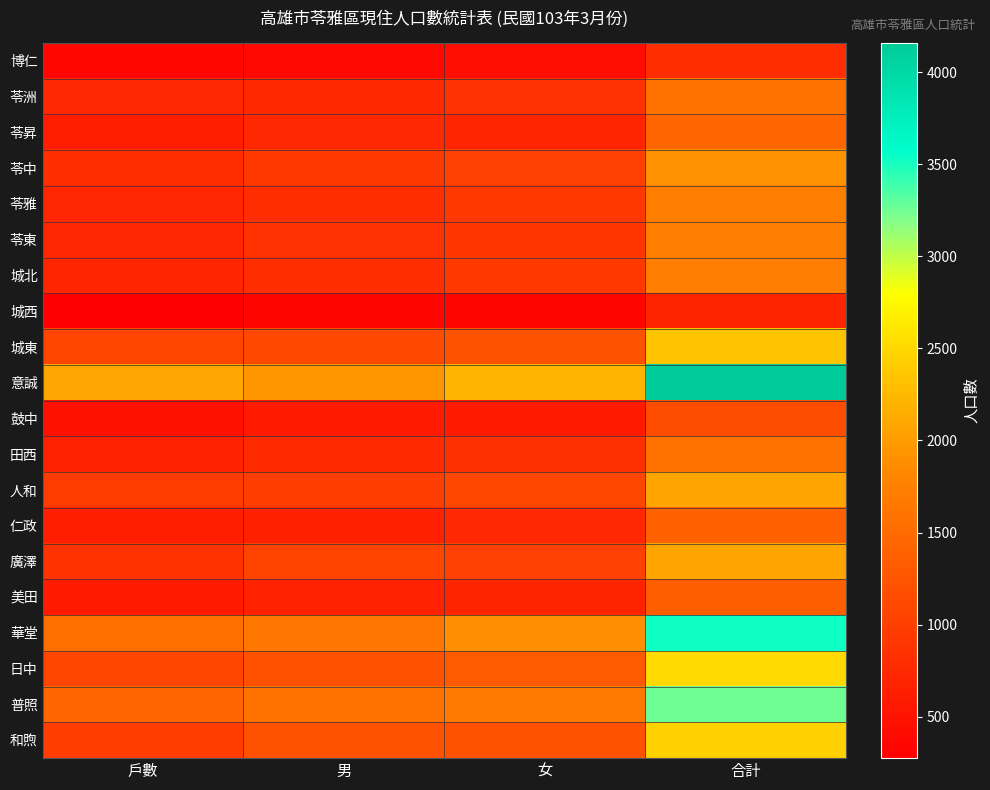

List the series in order of their peak value, lowest first.

城西, 博仁, 鼓中, 美田, 仁政, 苓昇, 苓洲, 田西, 城北, 苓雅, 苓東, 苓中, 人和, 廣澤, 城東, 和煦, 日中, 普照, 華堂, 意誠